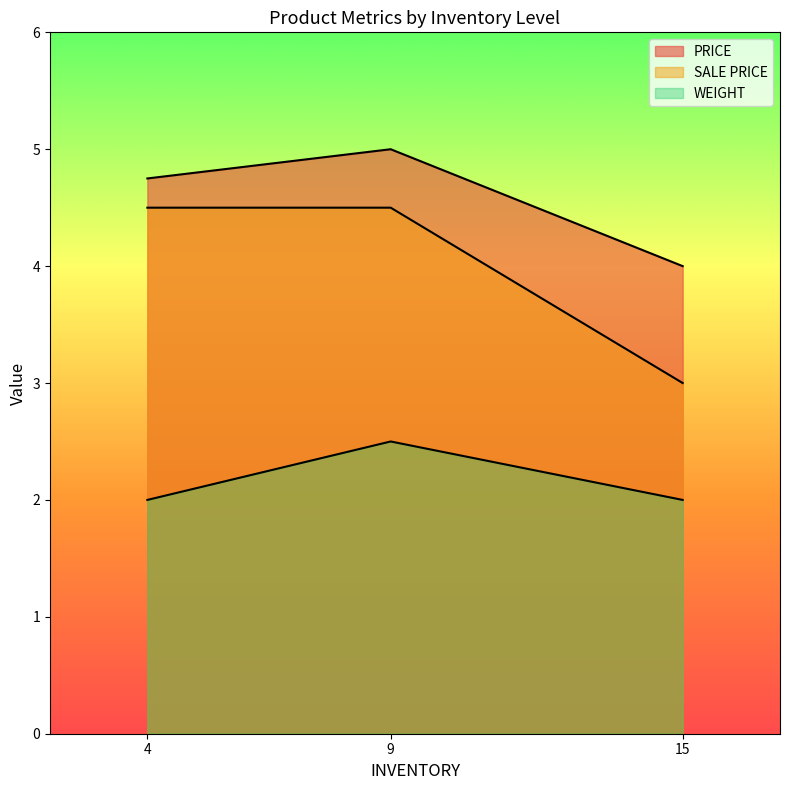

How many categories are shown in the chart?

3